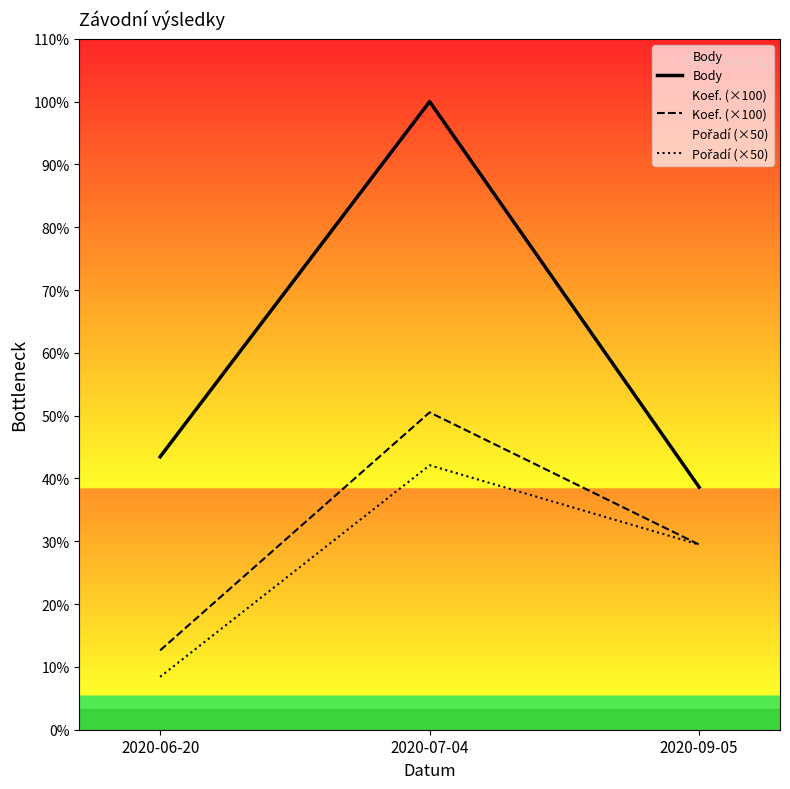

Reading right to left, extract all data points from this chart.

Body: 2020-09-05=917	2020-07-04=2375	2020-06-20=1032
Koef. (×100): 2020-09-05=700	2020-07-04=1200	2020-06-20=300
Pořadí (×50): 2020-09-05=700	2020-07-04=1000	2020-06-20=200